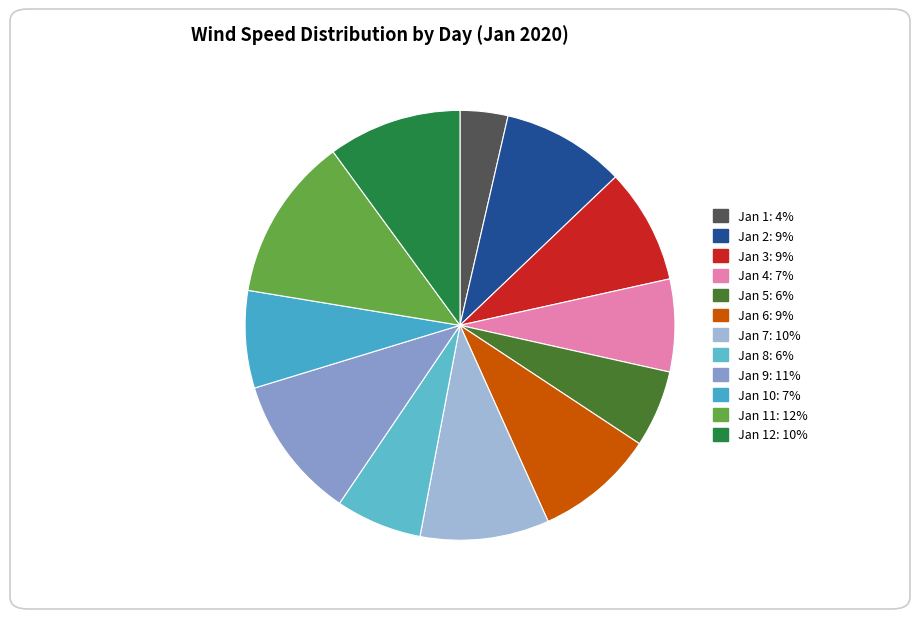

Count the number of slices in the pie.

12